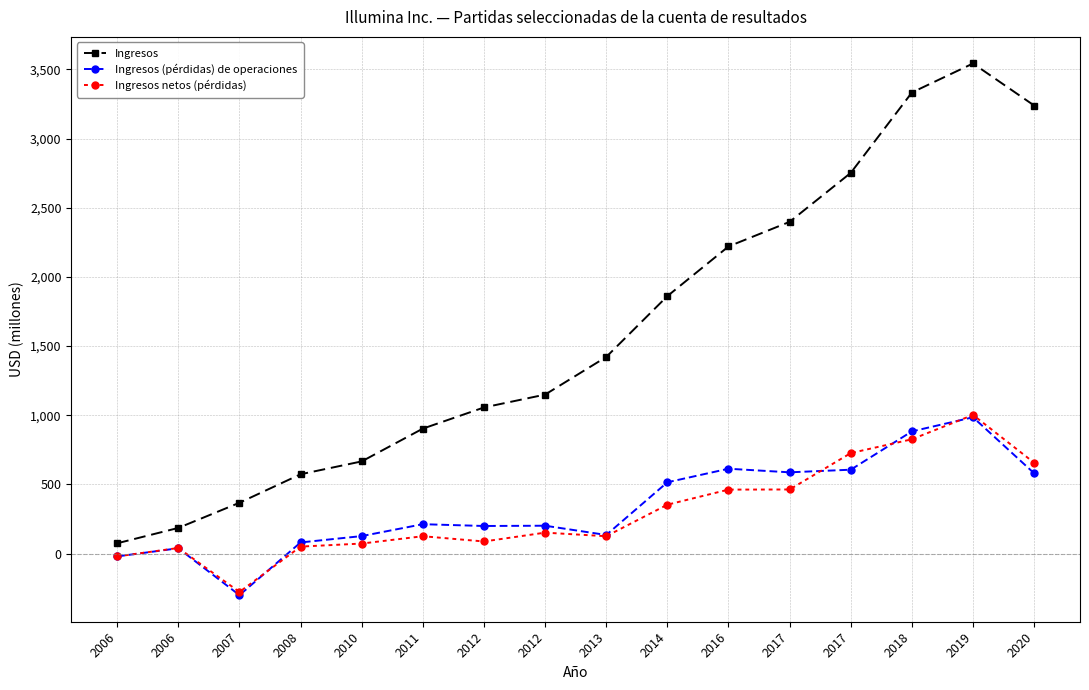

Which series changed the most between 2008 and 2012?

Ingresos